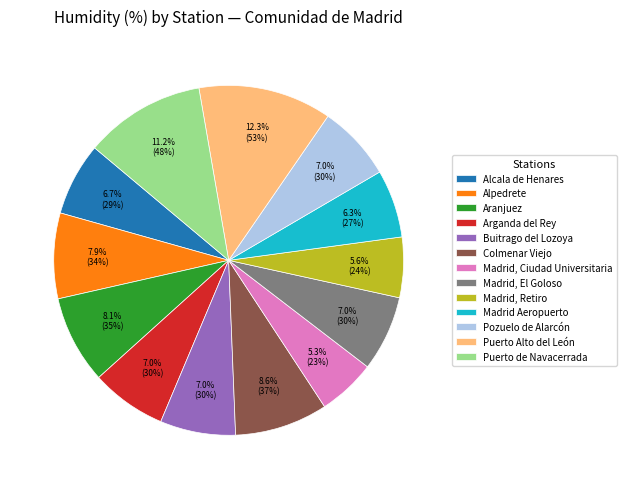

The Alcala de Henares slice represents 13% of the pie. True or false?

False